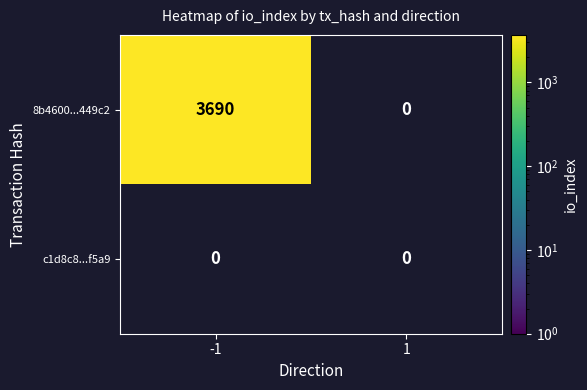

True or false: c1d8c8...f5a9 has a value of 0 at 1.

True